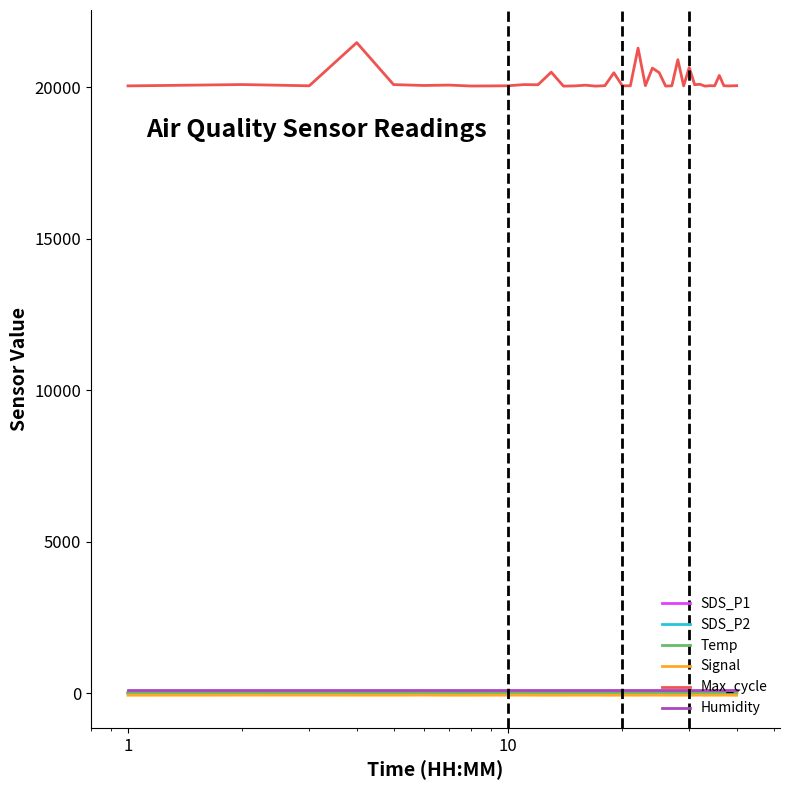

What are all the series names shown in the legend?

SDS_P1, SDS_P2, Temp, Signal, Max_cycle, Humidity